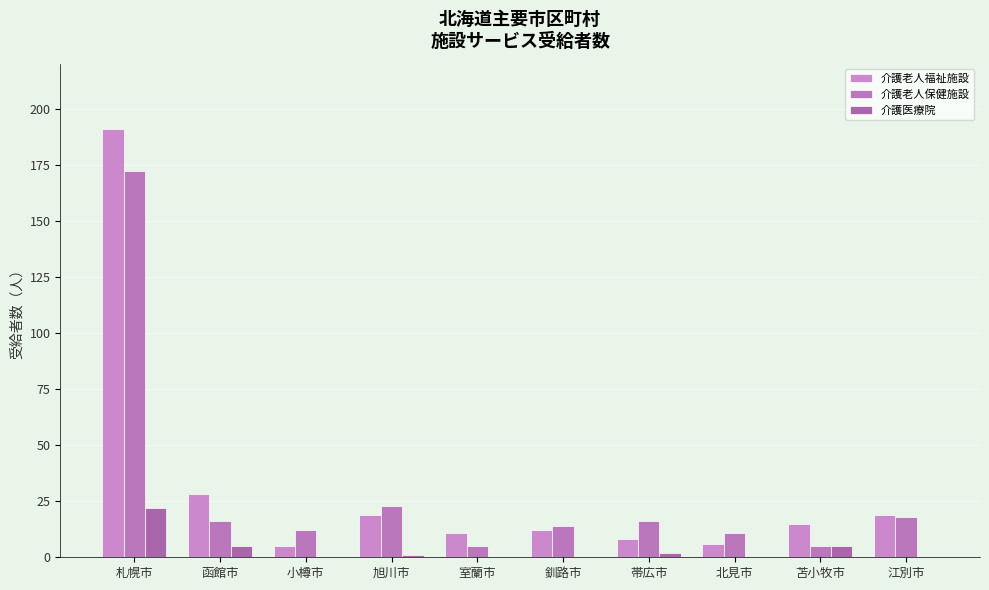

Are the bars horizontal?

No